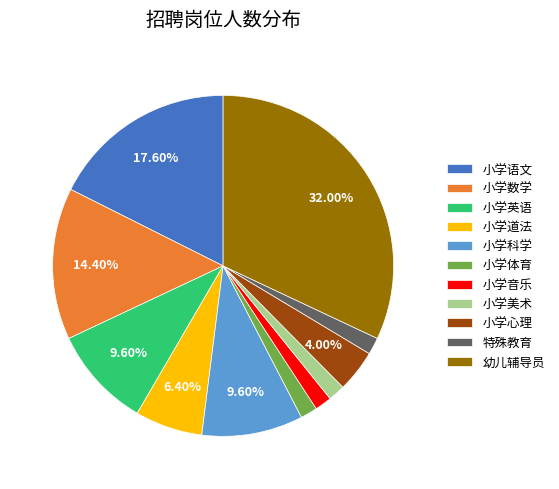

What is the ratio of the value at 小学美术 to the value at 幼儿辅导员?

0.1